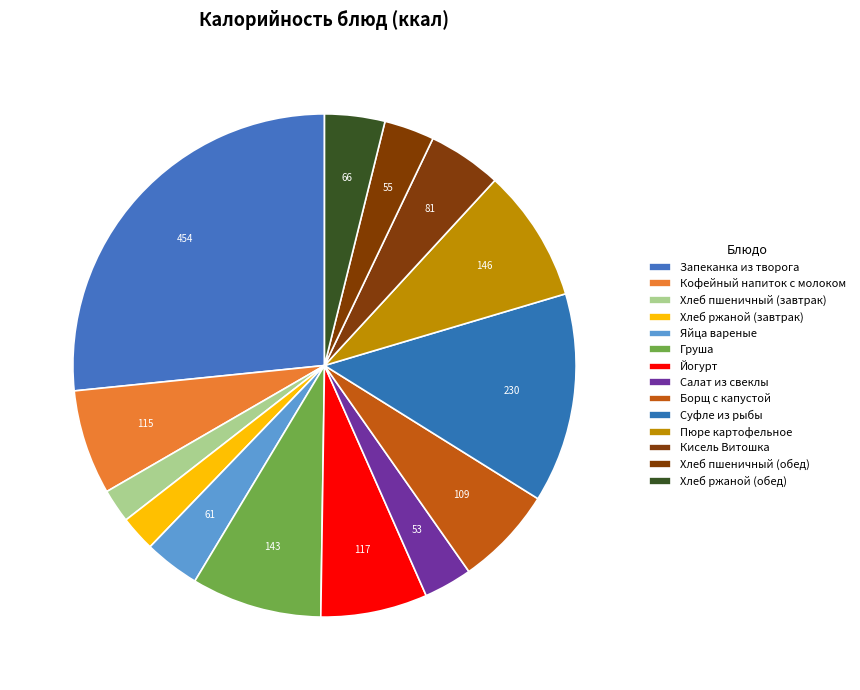

Count the number of slices in the pie.

14